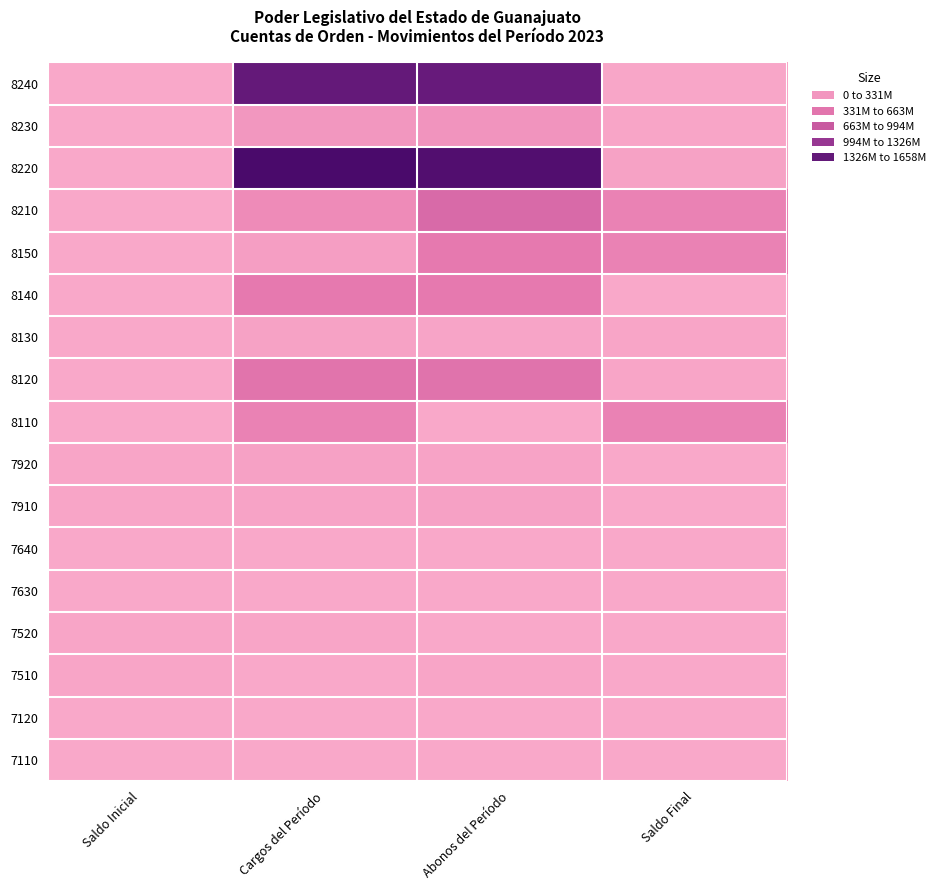

Which category has the lowest value across all series?

Saldo Inicial